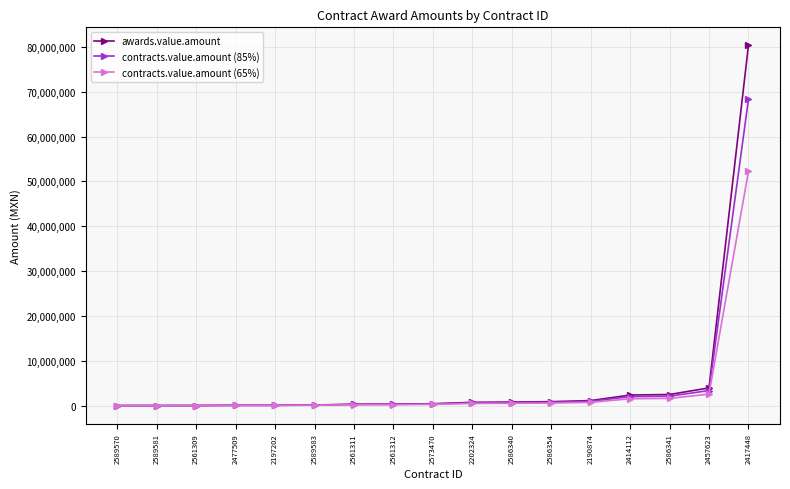

What is the value of the contracts.value.amount (65%) point at the 13th from the left?

726687.0